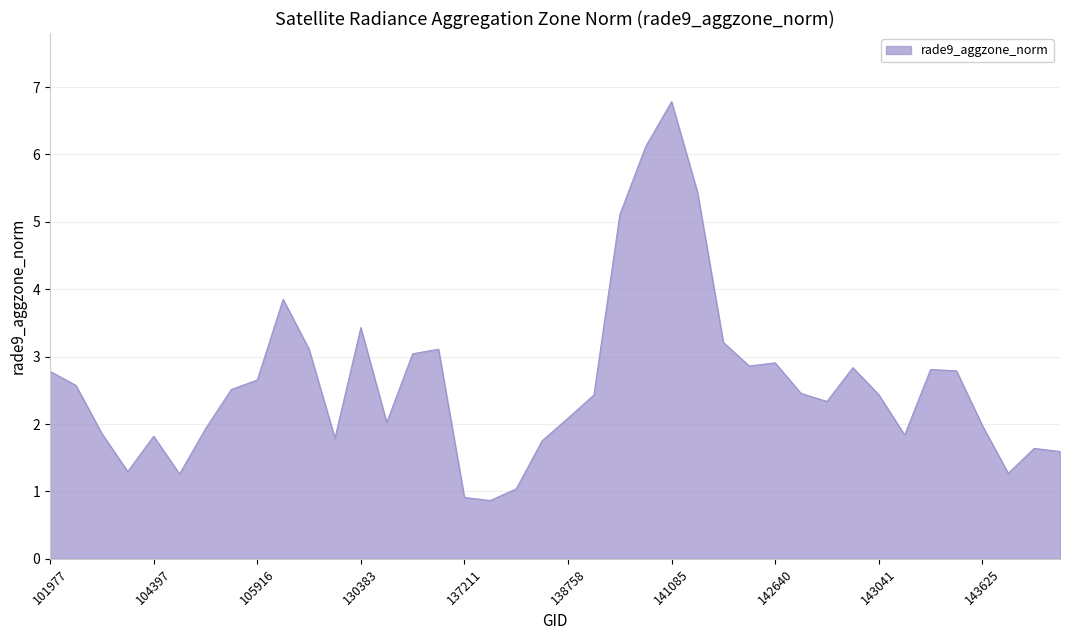

What is the minimum value shown in the chart?

0.9